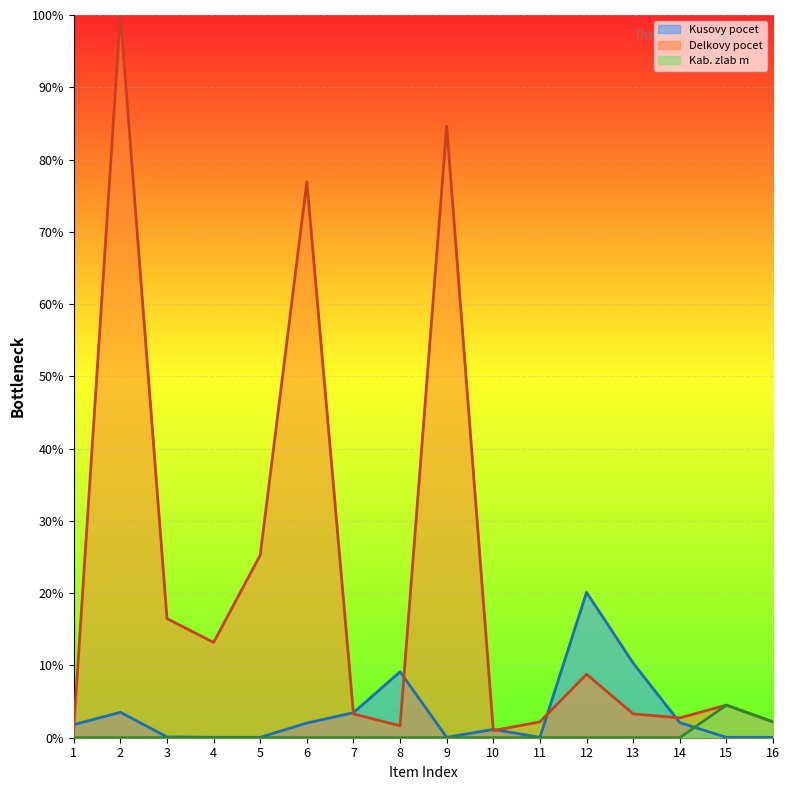

Reading left to right, transcribe all the data shown in this chart.

Kusovy pocet: 1.8	3.5	0.1	0.1	0.1	2.0	3.5	9.1	0.1	1.2	0.1	20.1	10.3	2.1	0.1	0.1
Delkovy pocet: 1.4	100.0	16.5	13.2	25.3	76.9	3.3	1.6	84.6	1.0	2.2	8.8	3.3	2.7	4.5	2.2
Kab. zlab m: 0.0	0.0	0.0	0.0	0.0	0.0	0.0	0.0	0.0	0.0	0.0	0.0	0.0	0.0	4.5	2.2